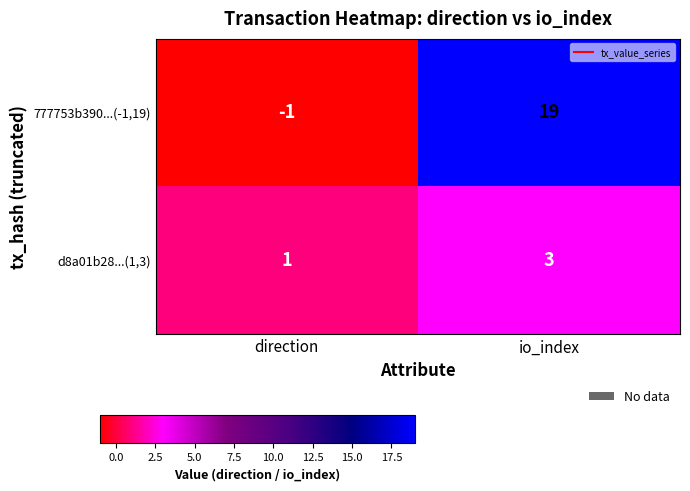

What is the difference between the 777753b390...(-1,19) values at io_index and direction?

20